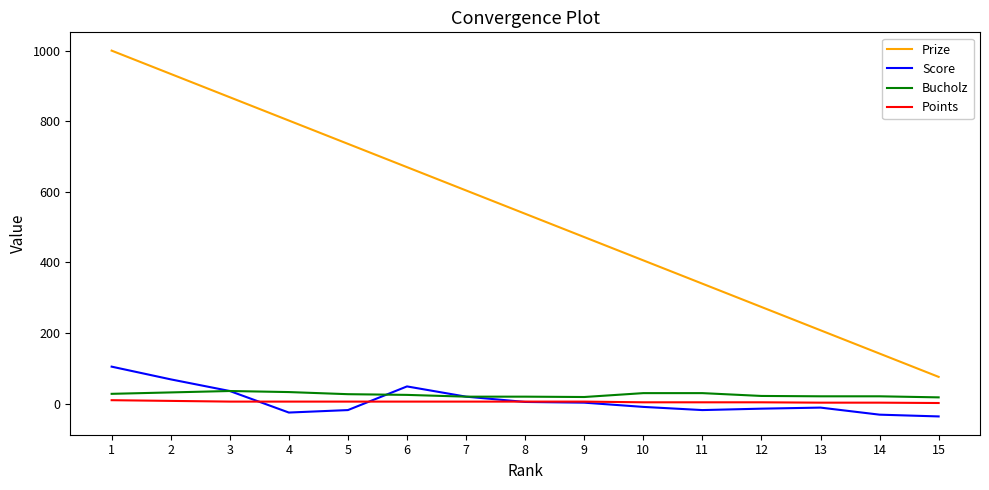

What is the maximum value shown in the chart?

1000